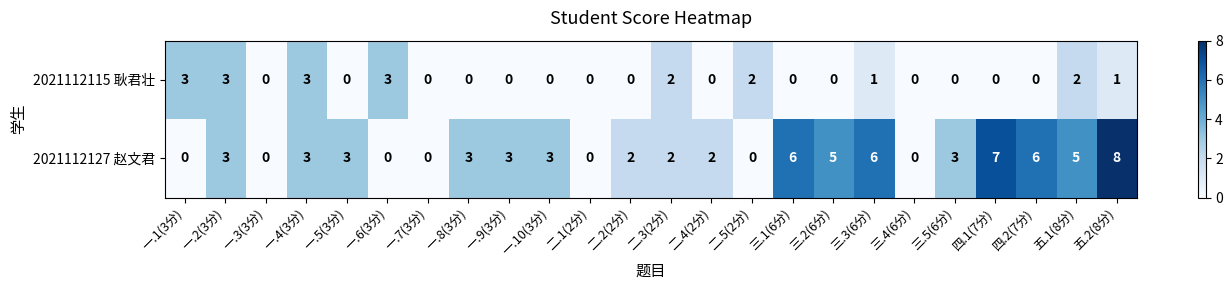

At 一.8(3分), list the series in order from largest to smallest.

2021112127 赵文君, 2021112115 耿君壮